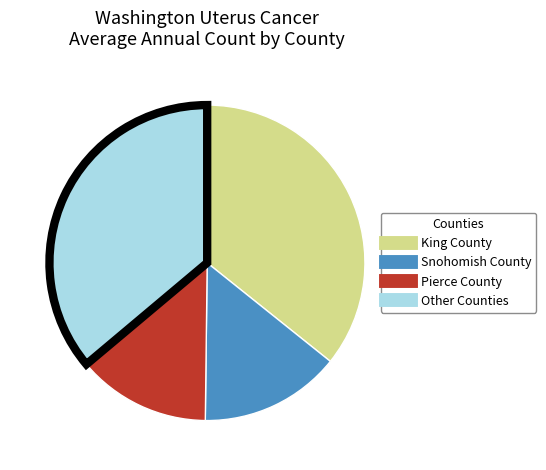

Does any single category account for the majority?

No